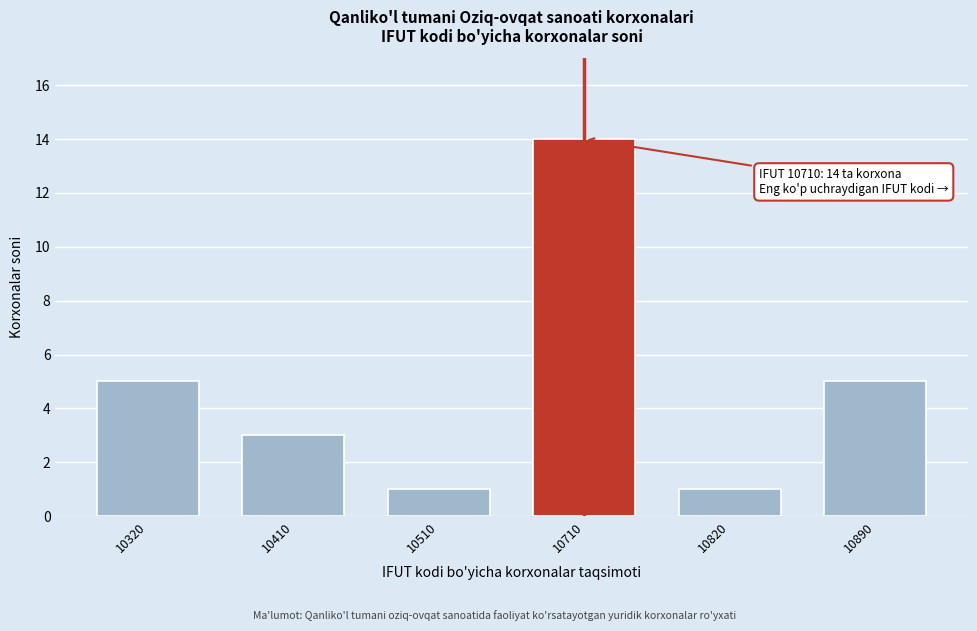

Reading left to right, what are all the values shown in this chart?

5	3	1	14	1	5